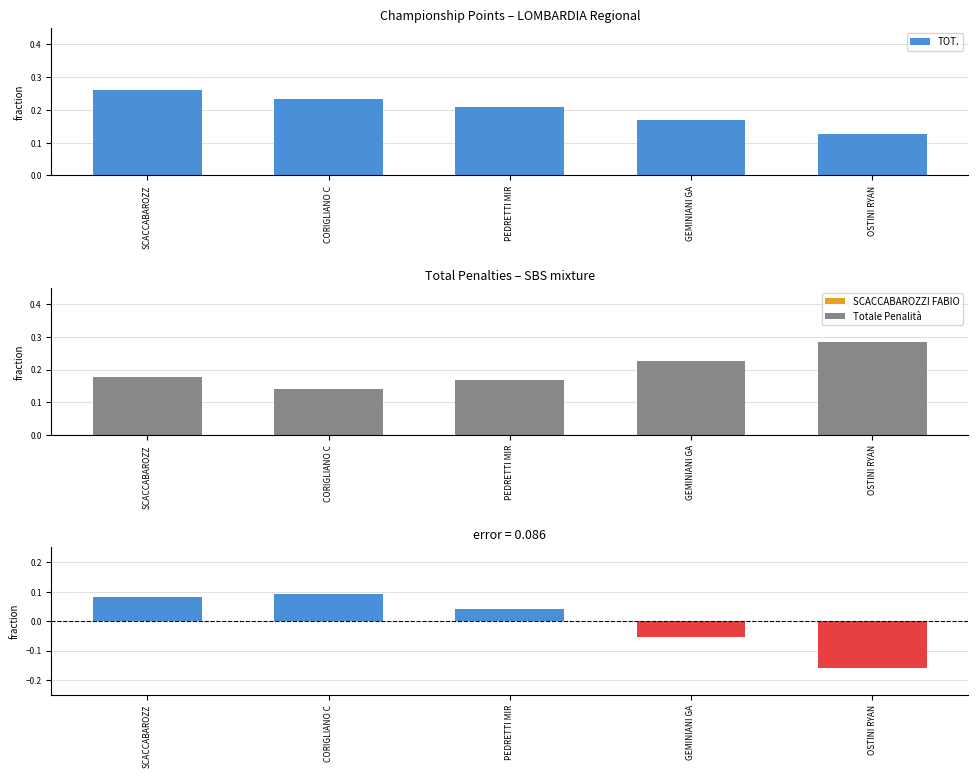

What is the difference between the maximum and second lowest values in the TOT. series?

0.1